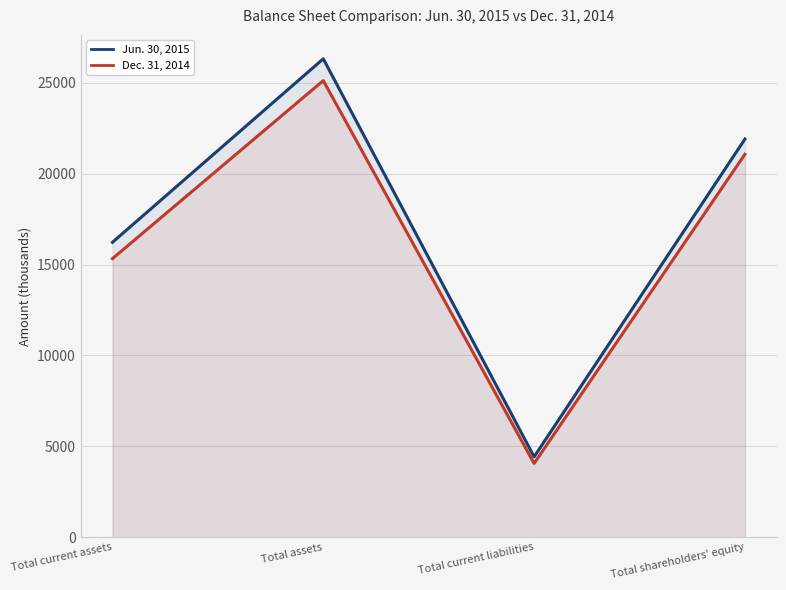

True or false: Dec. 31, 2014 and Jun. 30, 2015 cross at least once.

False